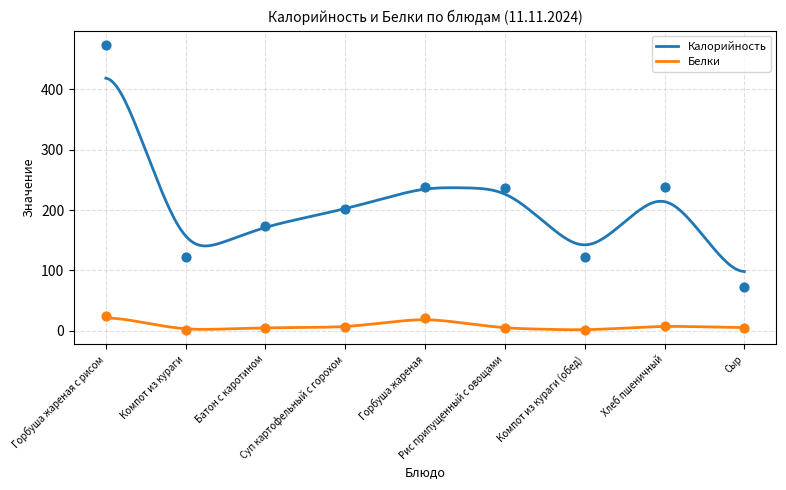

Which series reaches the minimum Y coordinate?

Белки